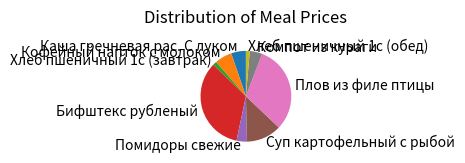

True or false: Плов из филе птицы accounts for 42% of the total.

False